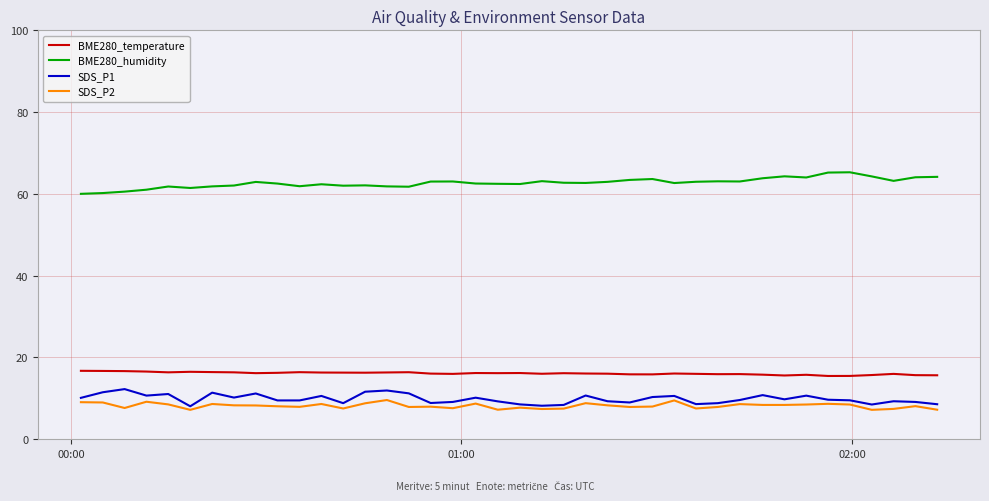

True or false: BME280_temperature and SDS_P1 intersect in this chart.

False